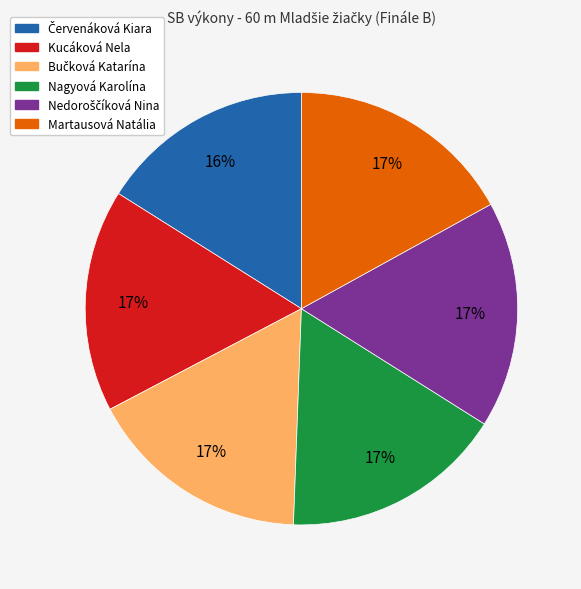

To the nearest percent, what is the average slice percentage?

17%